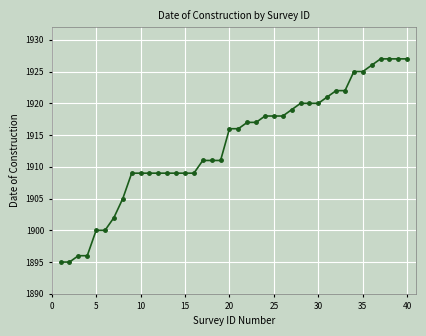

What is the difference between the maximum and minimum values?

32